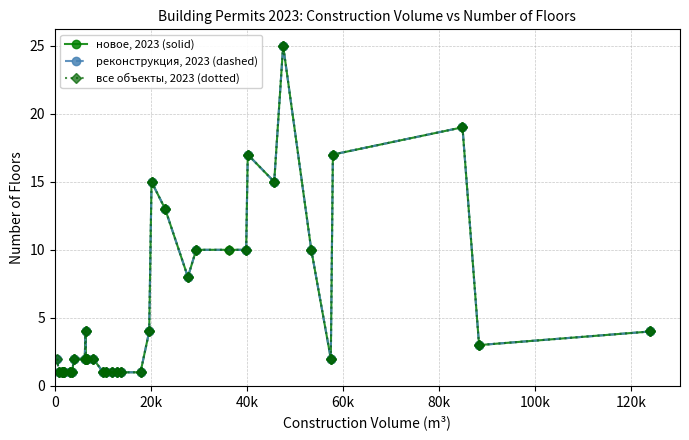

What is the value of the новое, 2023 (solid) point at the 18th from the left?

1